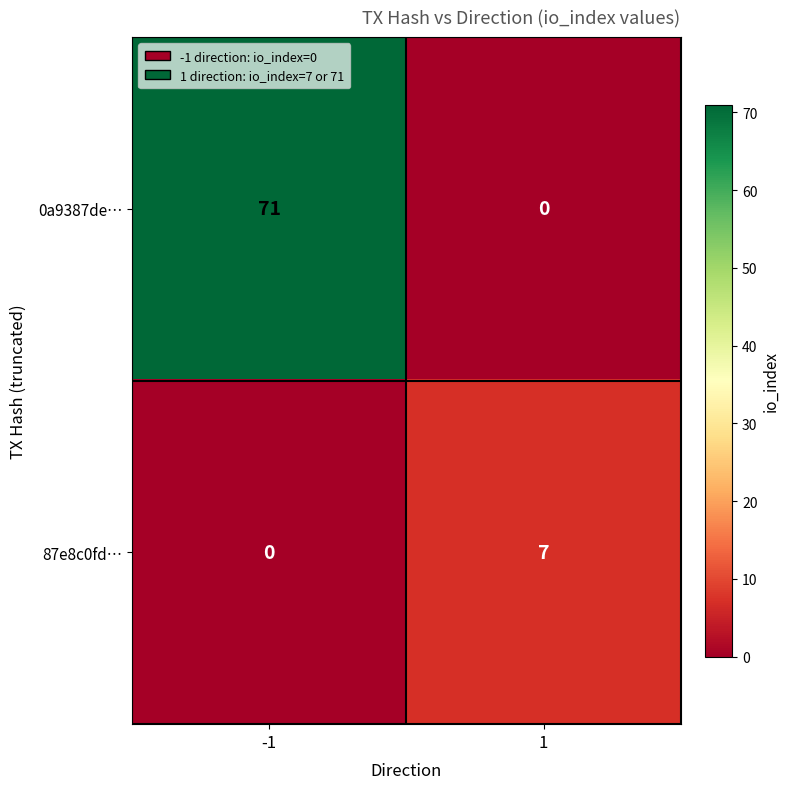

What is the approximate value of 87e8c0fd… at 1?

7